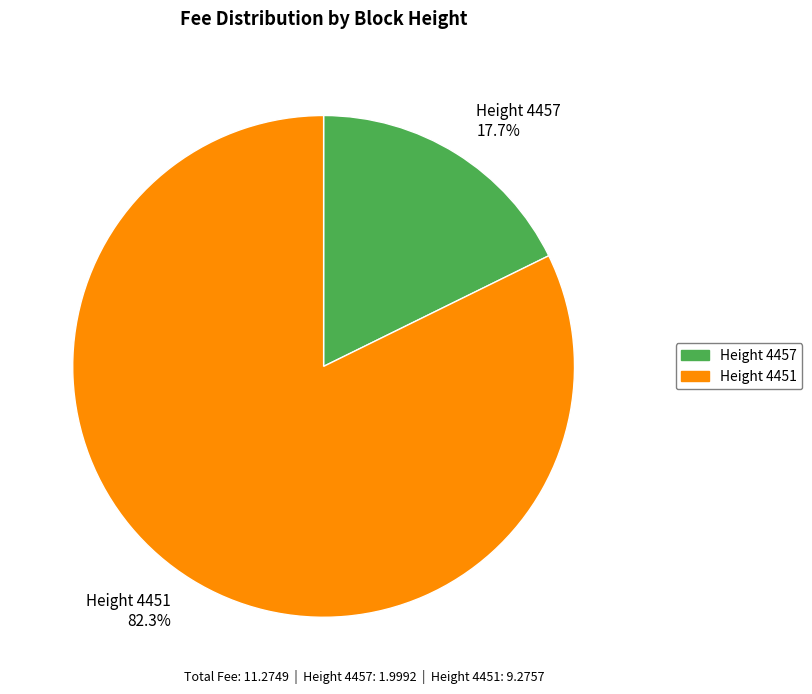

Rank the categories by value from highest to lowest.

Height 4451 82.3%, Height 4457 17.7%